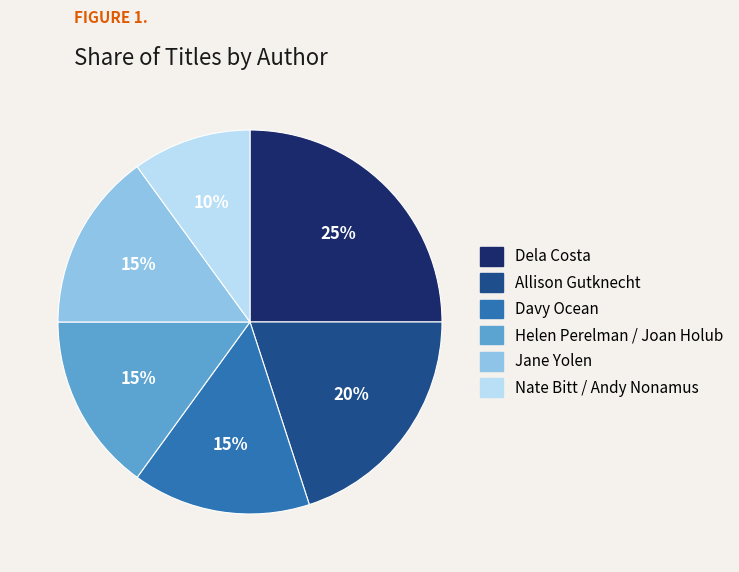

Is it true that Allison Gutknecht is 20% of the pie?

True